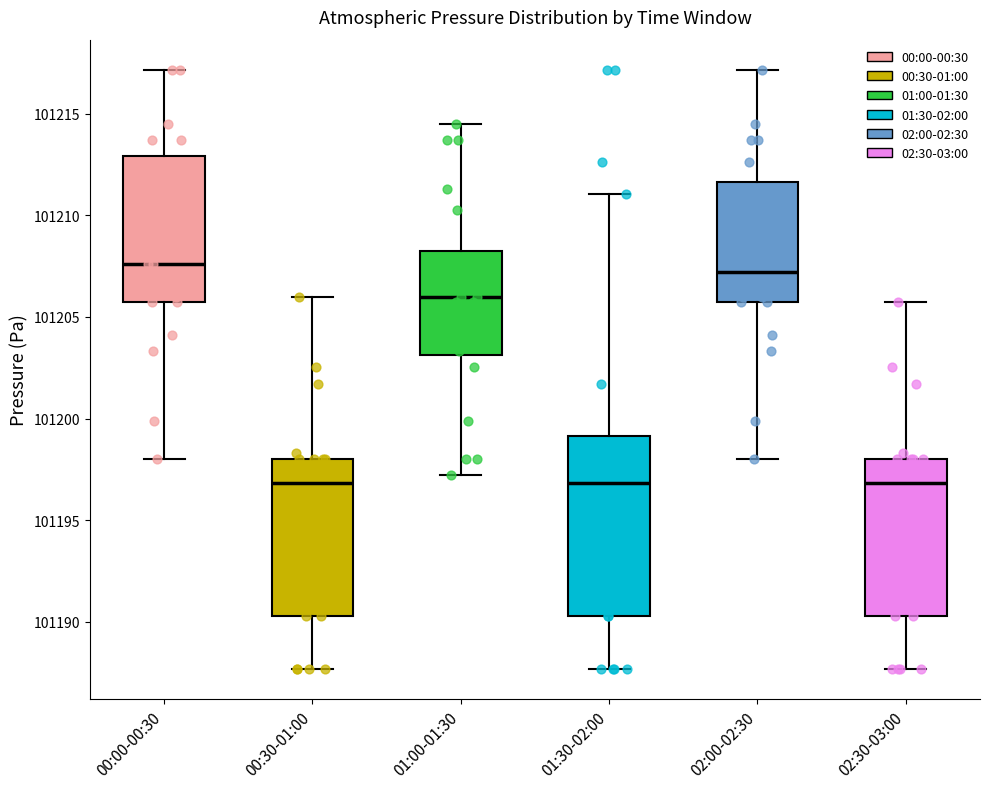

Reading left to right, read every box against the y-axis: the position of its median line, the range the box covers, and the ends of its whiskers. The values are not printed on the chart, so give them approximately, as read against the axis.

00:00-00:30: median 101207.5, box 101206.0 to 101213.0, whiskers 101198.0 to 101217.0
00:30-01:00: median 101197.0, box 101190.5 to 101198.0, whiskers 101187.5 to 101206.0
01:00-01:30: median 101206.0, box 101203.0 to 101208.5, whiskers 101197.0 to 101214.5
01:30-02:00: median 101197.0, box 101190.5 to 101199.0, whiskers 101187.5 to 101211.0
02:00-02:30: median 101207.0, box 101206.0 to 101211.5, whiskers 101198.0 to 101217.0
02:30-03:00: median 101197.0, box 101190.5 to 101198.0, whiskers 101187.5 to 101206.0